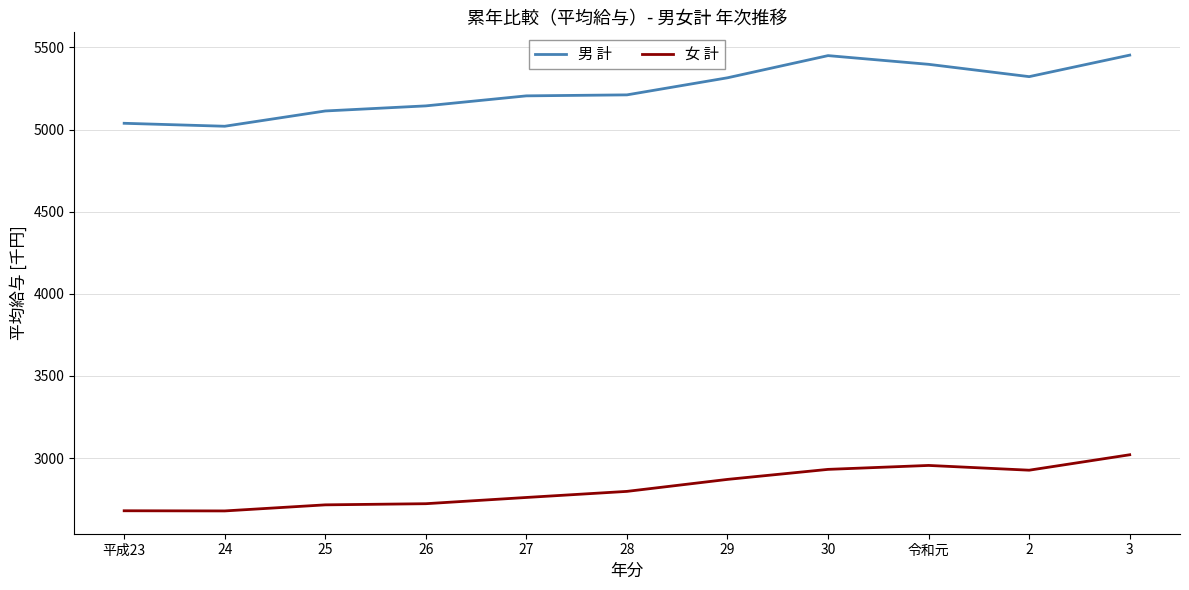

True or false: 男 計 has a value of 5397 at 令和元.

True